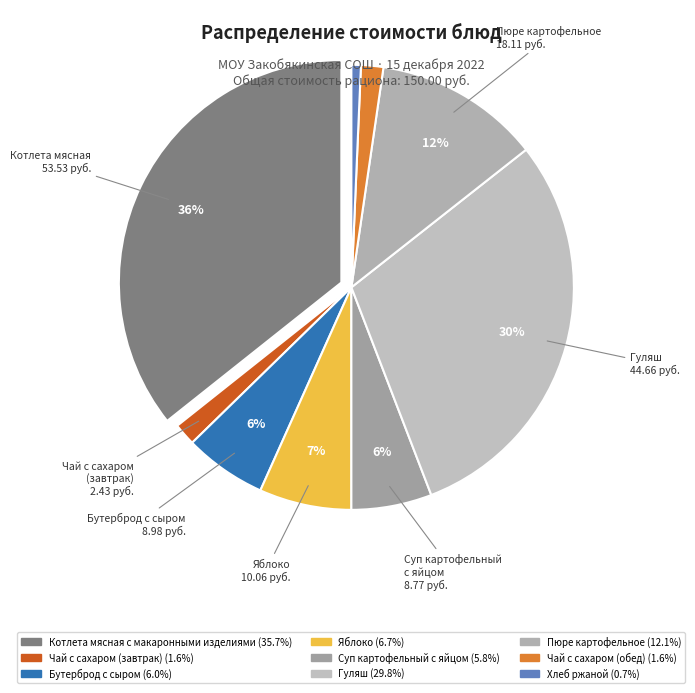

Rank the categories by value from lowest to highest.

Хлеб ржаной, Чай с сахаром (завтрак), Чай с сахаром (обед), Суп картофельный с яйцом, Бутерброд с сыром, Яблоко, Пюре картофельное, Гуляш, Котлета мясная с макаронными изделиями